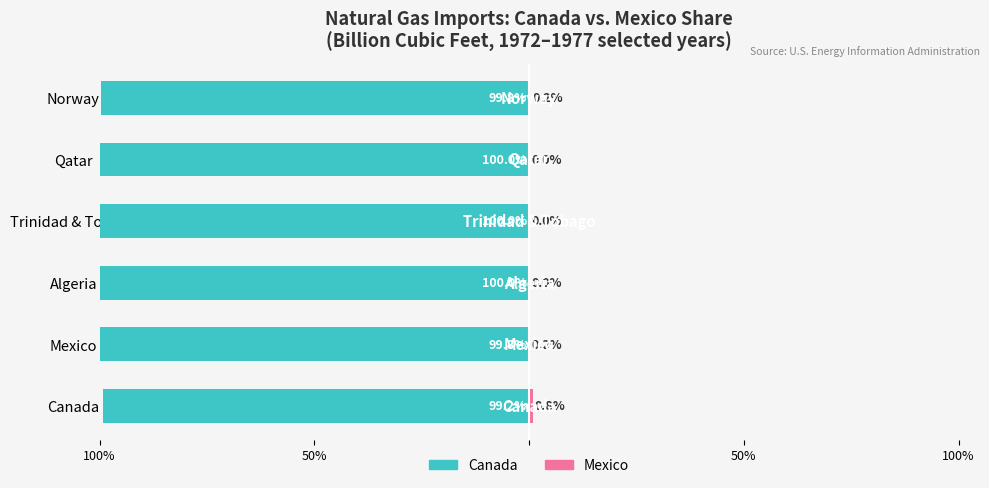

What is the value of the Mexico (share) bar at the 6th from the left?

0.2